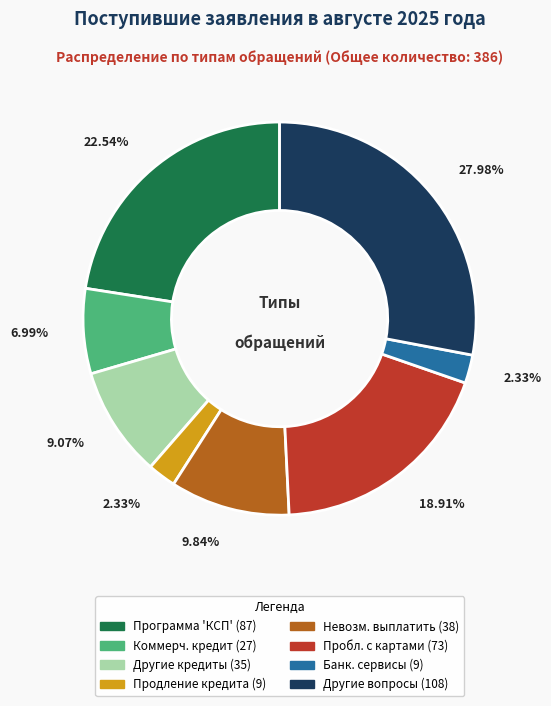

Does any single category account for the majority?

No